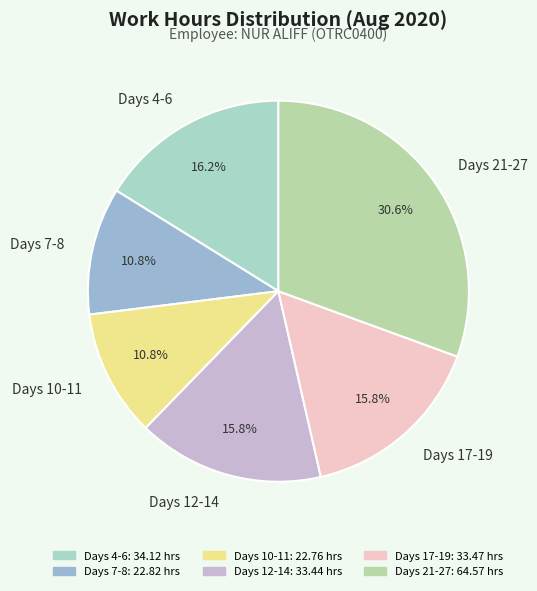

Is the sum of Days 4-6 and Days 12-14 greater than half?

No